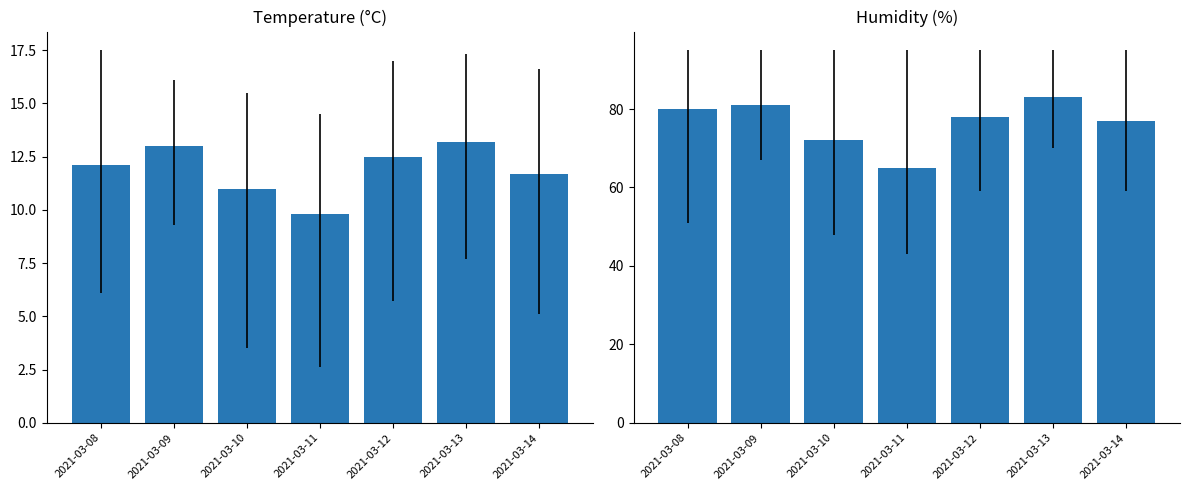

List the labels in order of Humidity Med value, smallest first.

2021-03-11, 2021-03-10, 2021-03-14, 2021-03-12, 2021-03-08, 2021-03-09, 2021-03-13